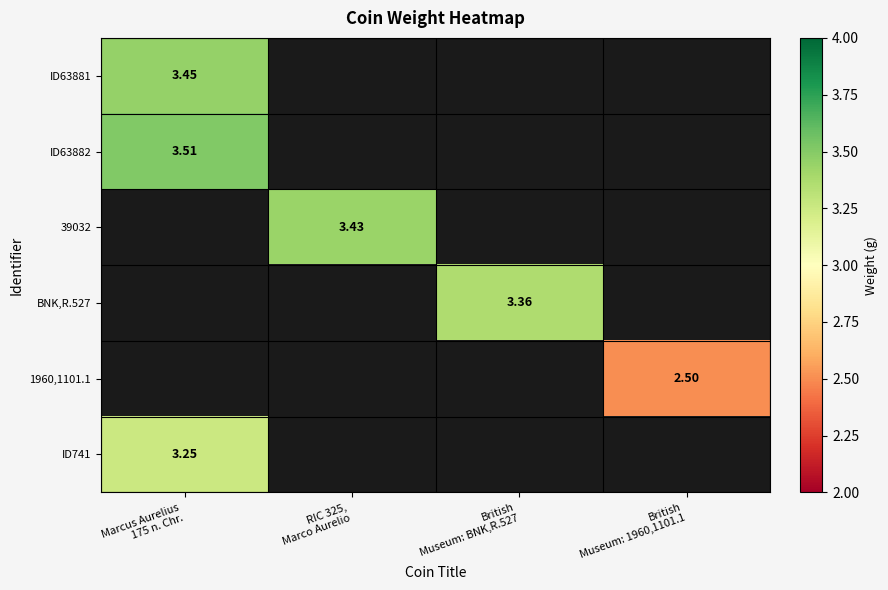

Which category has the highest value across all series?

Marcus Aurelius
175 n. Chr.